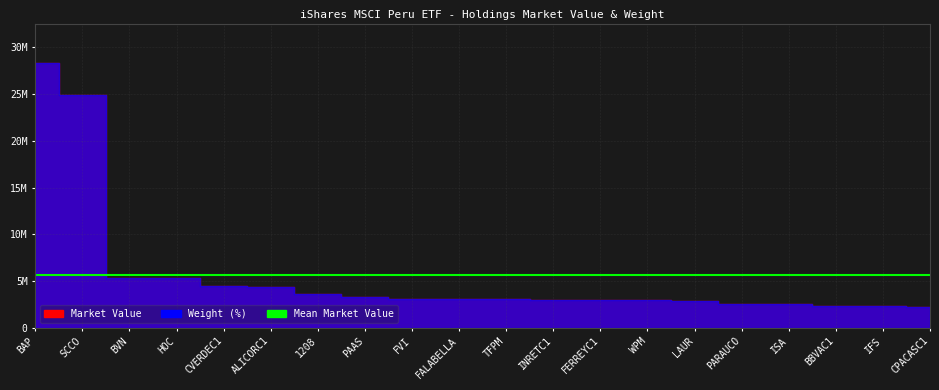

What is the difference between the maximum and minimum values in the Market Value series?

26050776.9